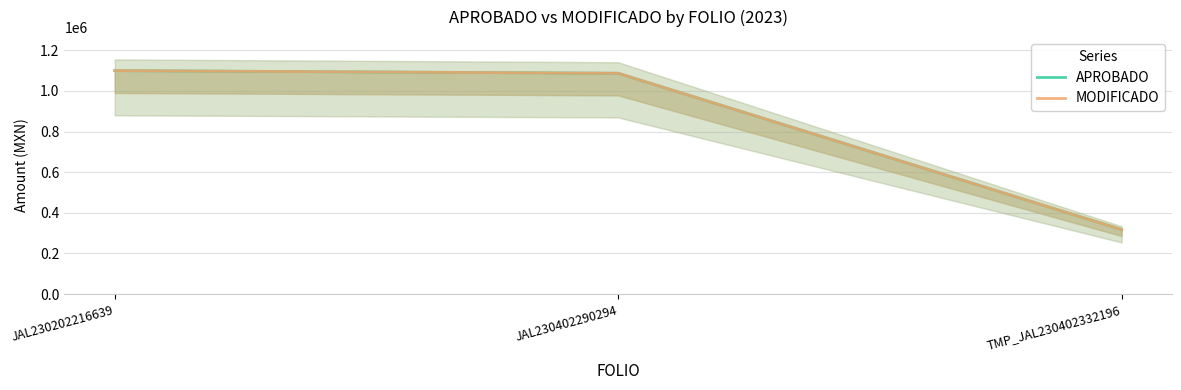

At how many categories does at least one series exceed 888065?

2